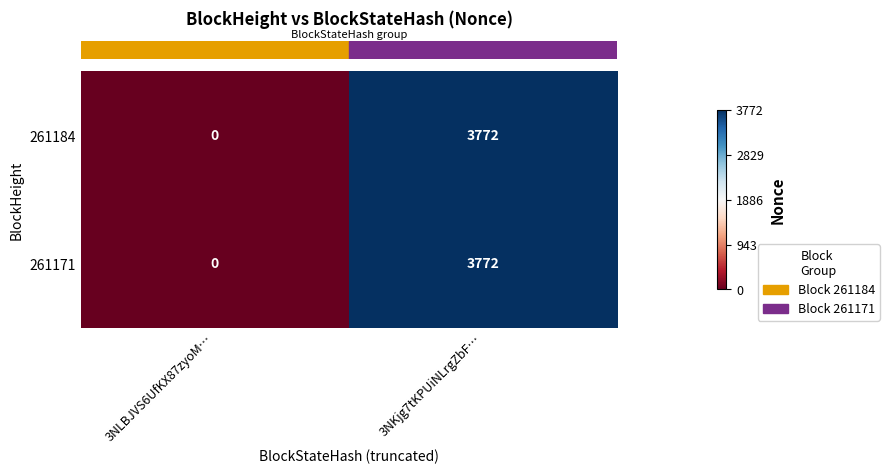

What is the difference between the maximum and minimum values in the 261171 series?

3772